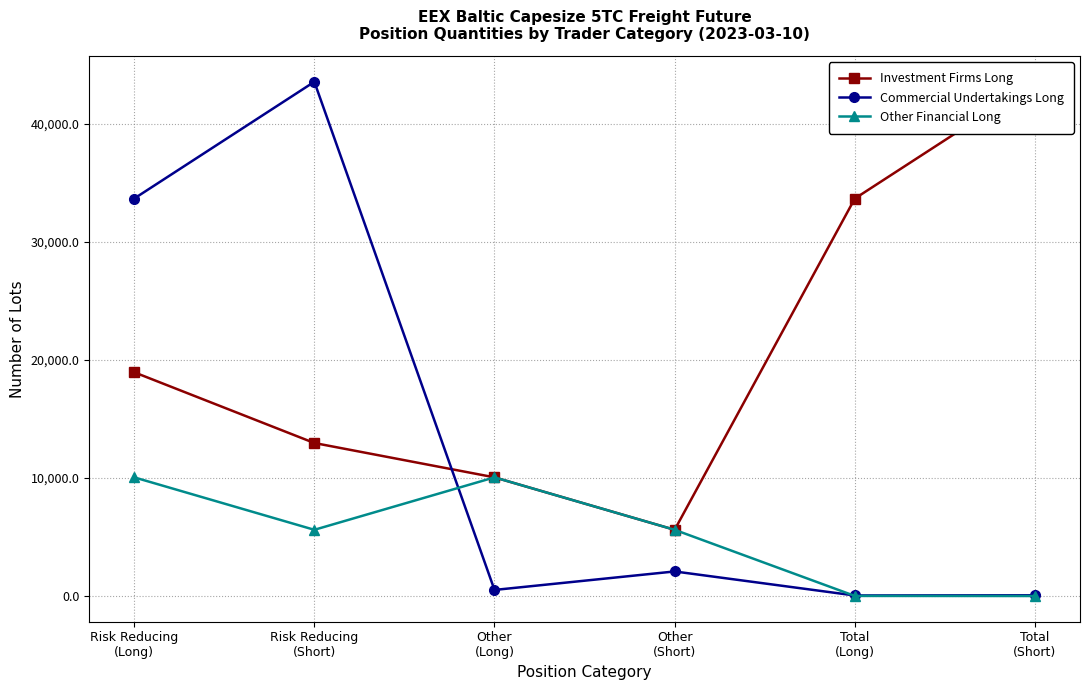

Which category has the highest value across all series?

Total
(Short)